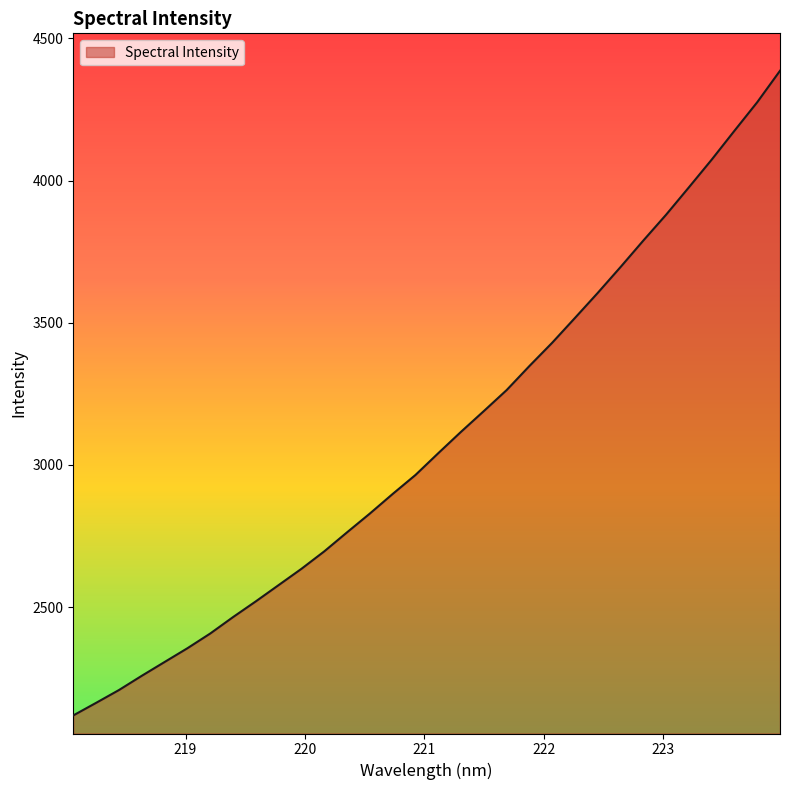

What is the difference between the maximum and minimum values?

2266.9